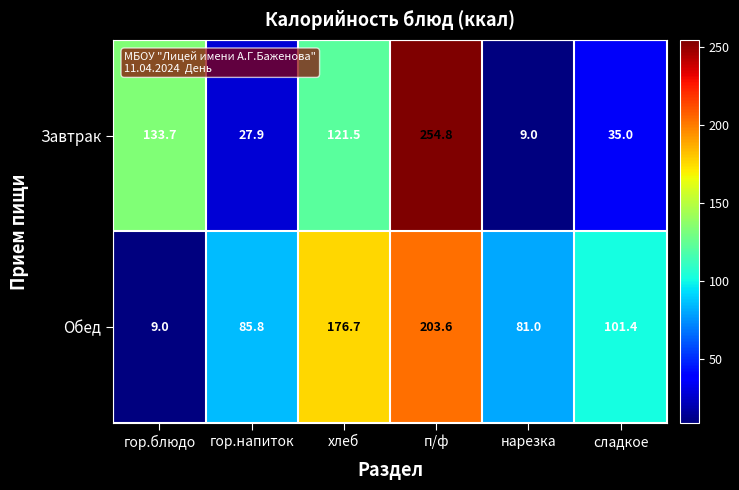

Is it true that Завтрак equals 121.5 at хлеб?

True